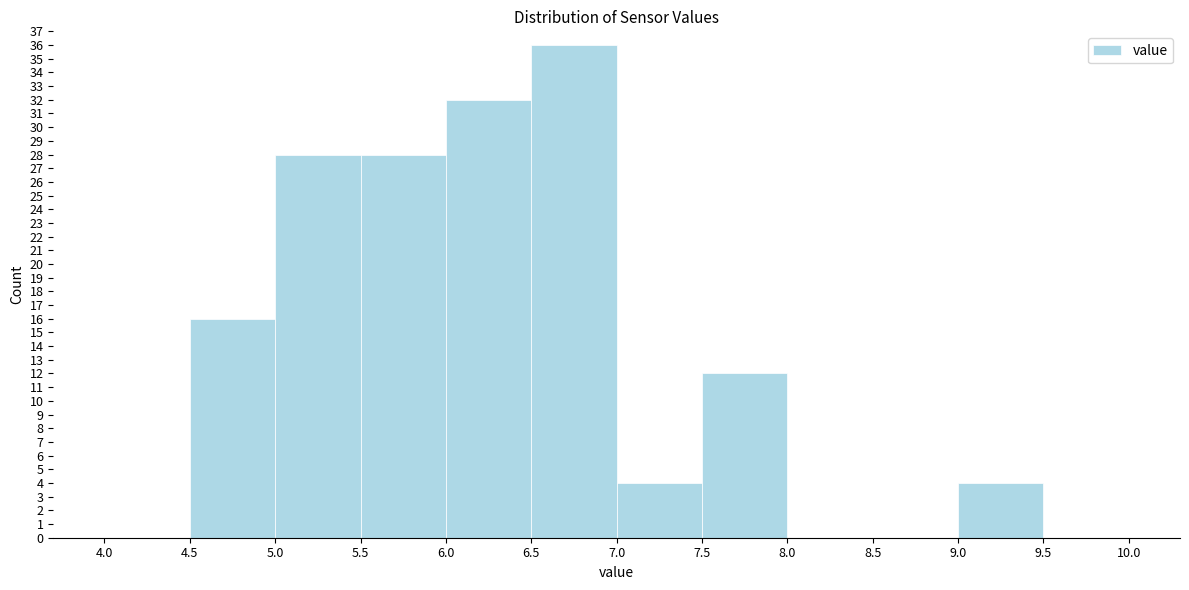

What is the height of the bar covering 6.0 to 6.5 on the x-axis? The values are not printed on the chart, so give them approximately, as read against the axis.

32